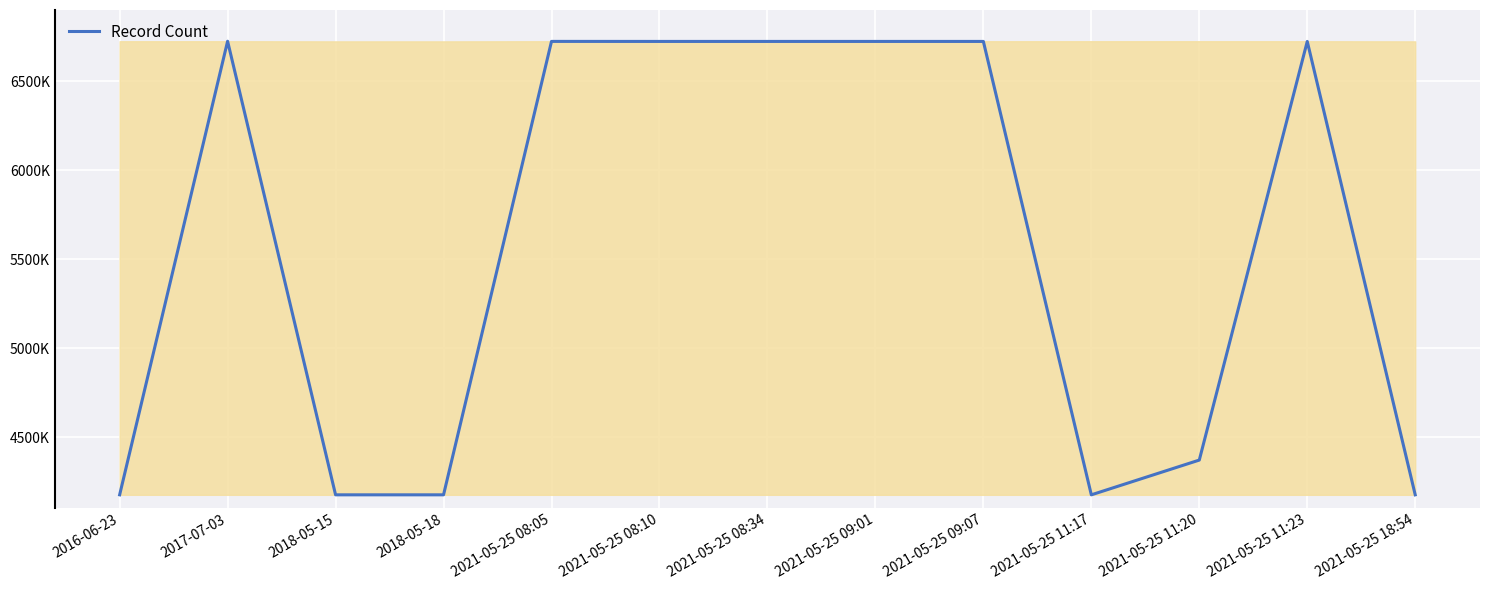

Rank the categories by value from lowest to highest.

2021-05-25 11:17, 2018-05-15, 2018-05-18, 2021-05-25 18:54, 2016-06-23, 2021-05-25 11:20, 2021-05-25 08:34, 2021-05-25 08:10, 2021-05-25 11:23, 2021-05-25 09:01, 2021-05-25 09:07, 2021-05-25 08:05, 2017-07-03